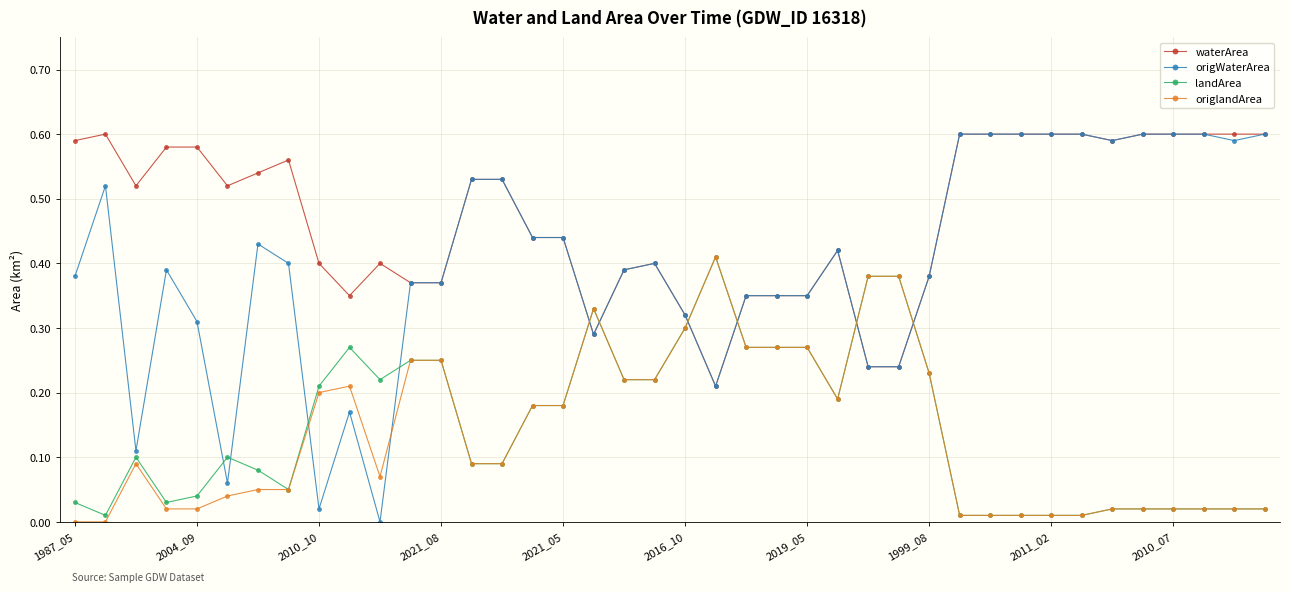

How many intersections are there between waterArea and origlandArea?

6